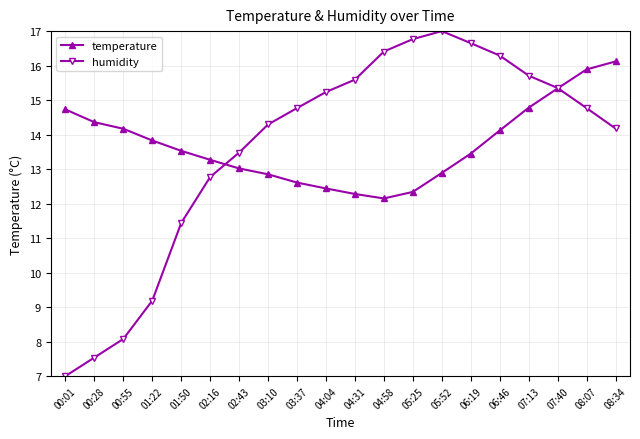

The value of temperature at 00:55 is 14.2. True or false?

True